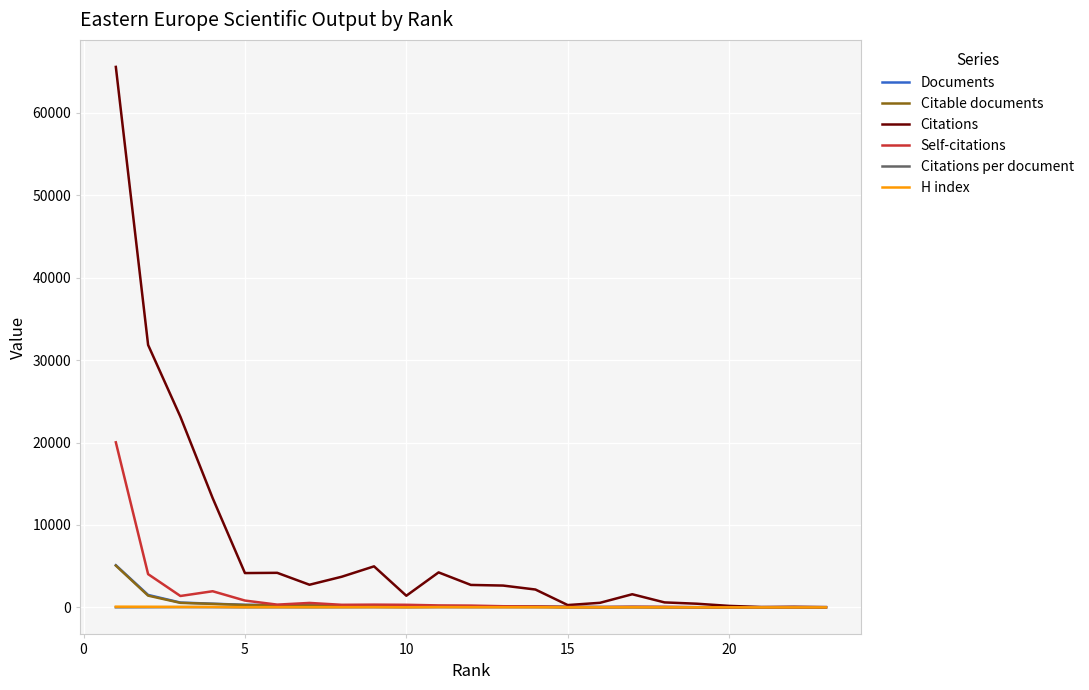

What are all the series names shown in the legend?

Documents, Citable documents, Citations, Self-citations, Citations per document, H index